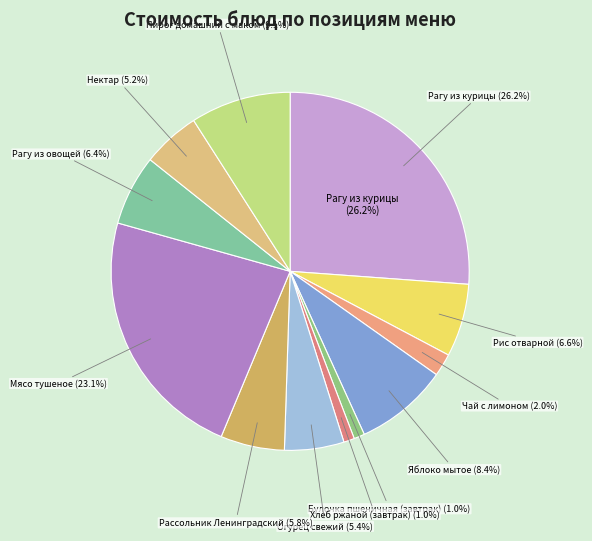

What percentage do Мясо тушеное and Пирог домашний с маком together represent?

32.1%